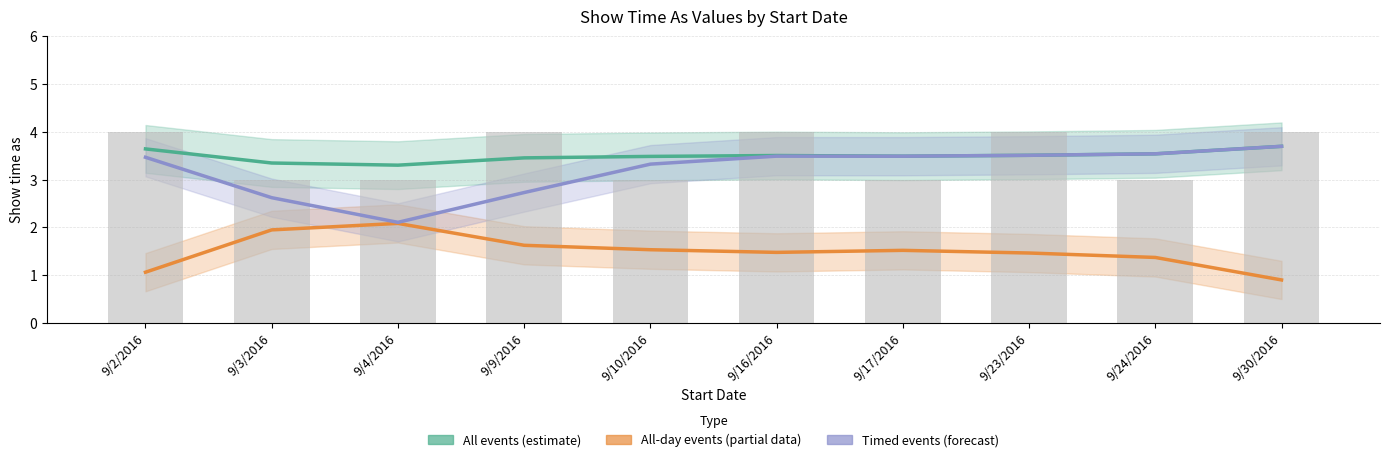

What is the highest value of the All-day events (partial) series?

2.1